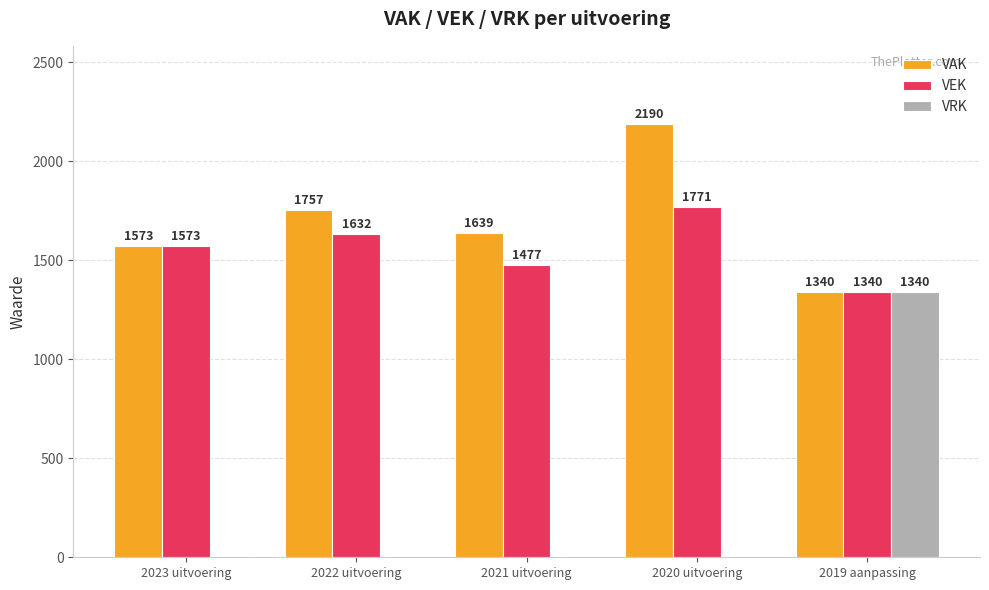

At which label does VEK reach its peak?

2020 uitvoering